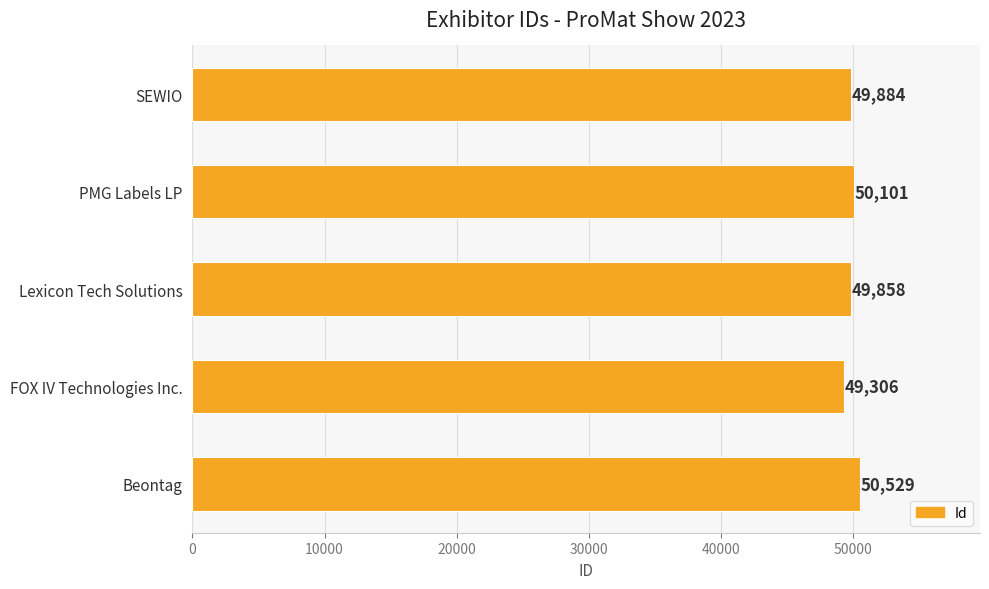

True or false: the data shows 81646 at SEWIO.

False